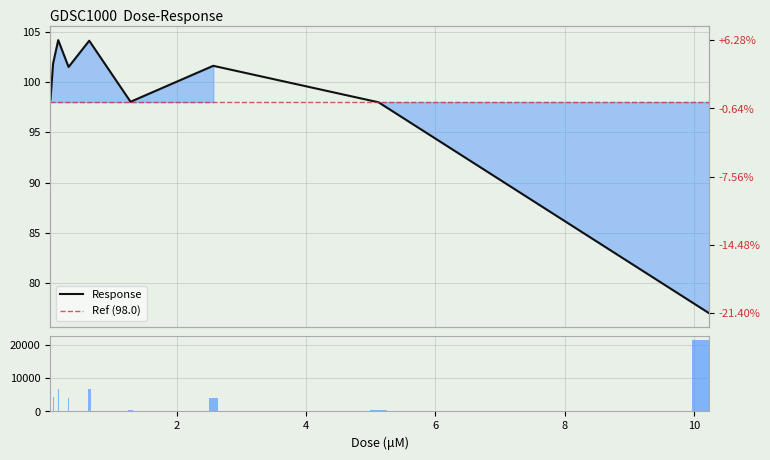

Approximately how many times larger is the value at 0.32 compared to 0.04?

1.0